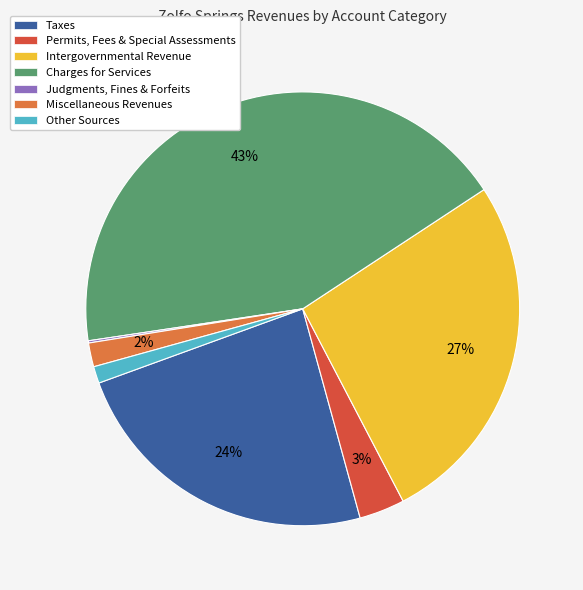

What percentage is the Taxes slice, to the nearest percent?

24%